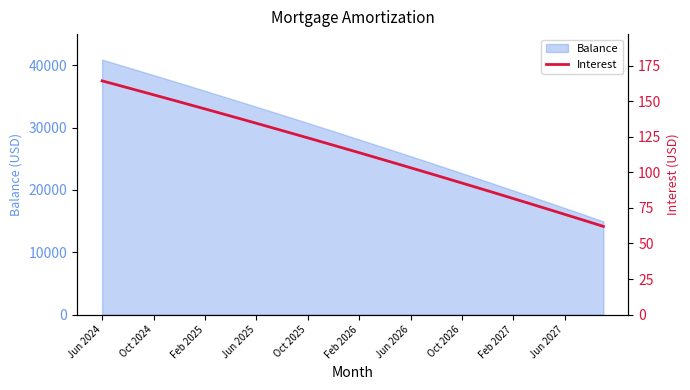

Does the chart display data point markers on the line(s)?

No